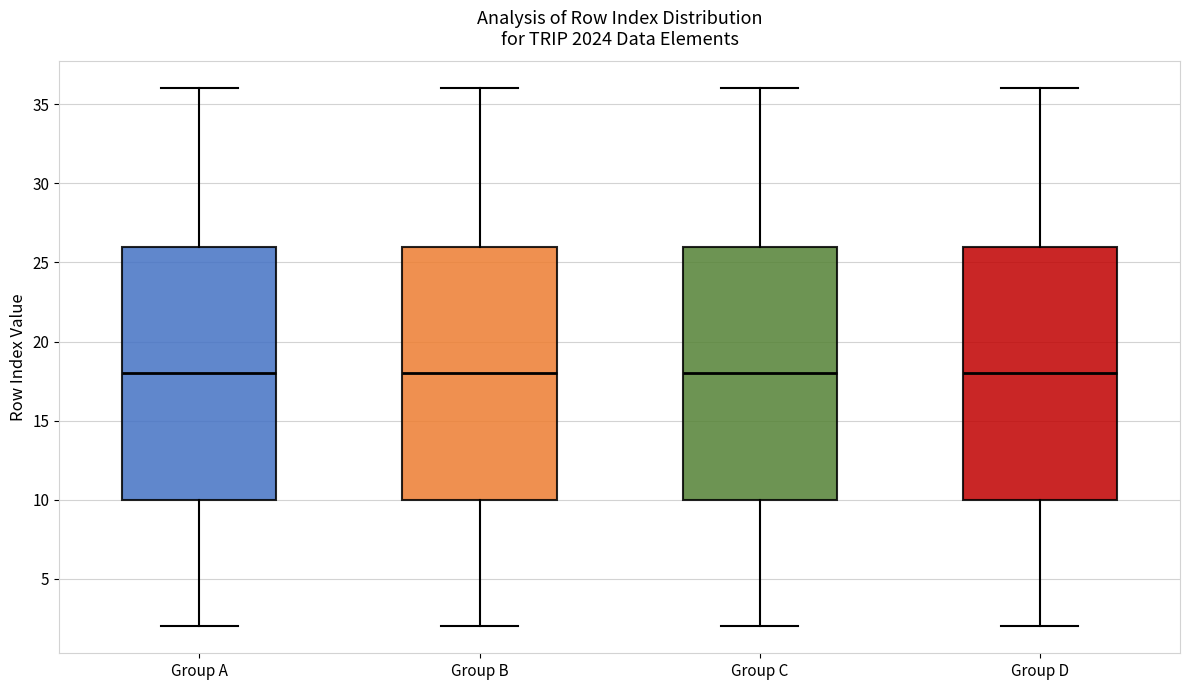

Reading left to right, transcribe this box plot: for each box, give where its median line is, the range the box spans, and where its two whiskers end, as read against the y-axis. The values are not printed on the chart, so give them approximately, as read against the axis.

Group A: median 18, box 10 to 26, whiskers 2 to 36
Group B: median 18, box 10 to 26, whiskers 2 to 36
Group C: median 18, box 10 to 26, whiskers 2 to 36
Group D: median 18, box 10 to 26, whiskers 2 to 36